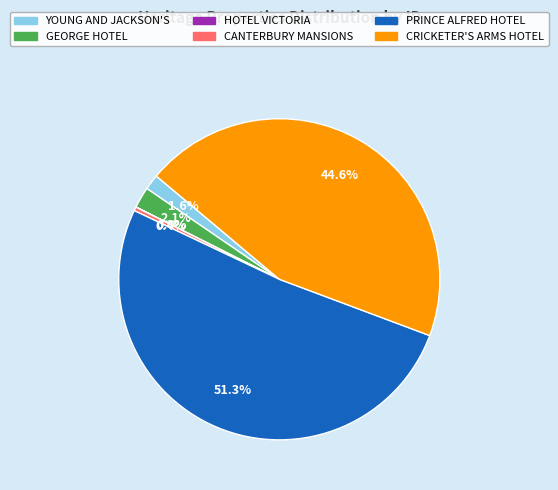

Is there any slice that represents more than half of the pie?

Yes